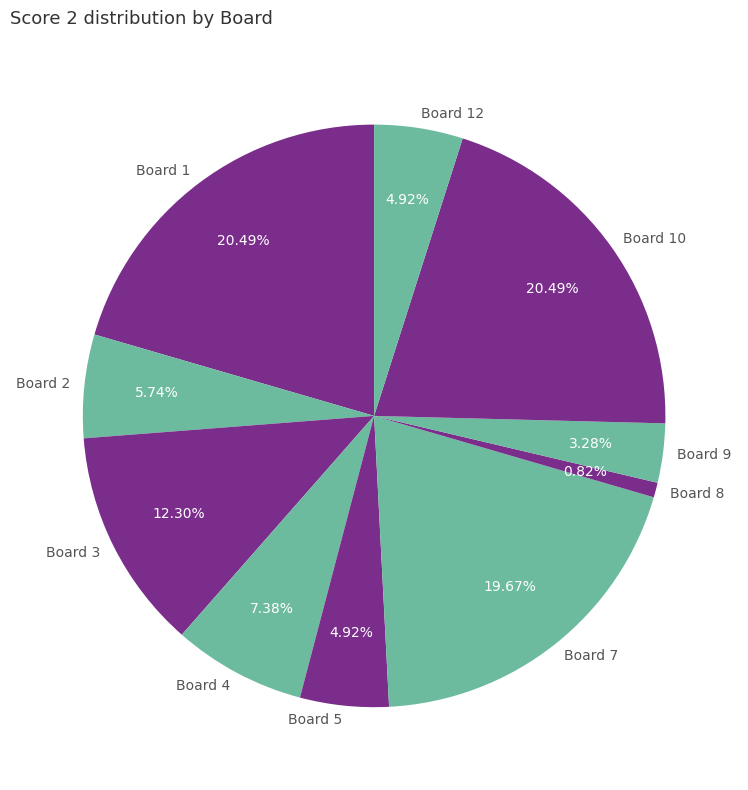

Approximately how many times larger is the value at Board 12 compared to Board 4?

0.7